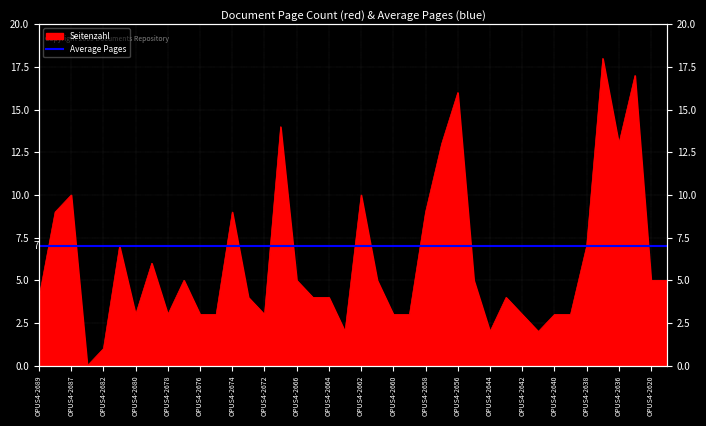

List the labels in order of value, largest first.

OPUS4-2637, OPUS4-2635, OPUS4-2656, OPUS4-2671, OPUS4-2657, OPUS4-2636, OPUS4-2687, OPUS4-2662, OPUS4-2688, OPUS4-2674, OPUS4-2658, OPUS4-2681, OPUS4-2638, OPUS4-2679, OPUS4-2677, OPUS4-2666, OPUS4-2661, OPUS4-2645, OPUS4-2620, OPUS4-2619, OPUS4-2689, OPUS4-2673, OPUS4-2665, OPUS4-2664, OPUS4-2643, OPUS4-2680, OPUS4-2678, OPUS4-2676, OPUS4-2675, OPUS4-2672, OPUS4-2660, OPUS4-2659, OPUS4-2642, OPUS4-2640, OPUS4-2639, OPUS4-2663, OPUS4-2644, OPUS4-2641, OPUS4-2682, OPUS4-2683